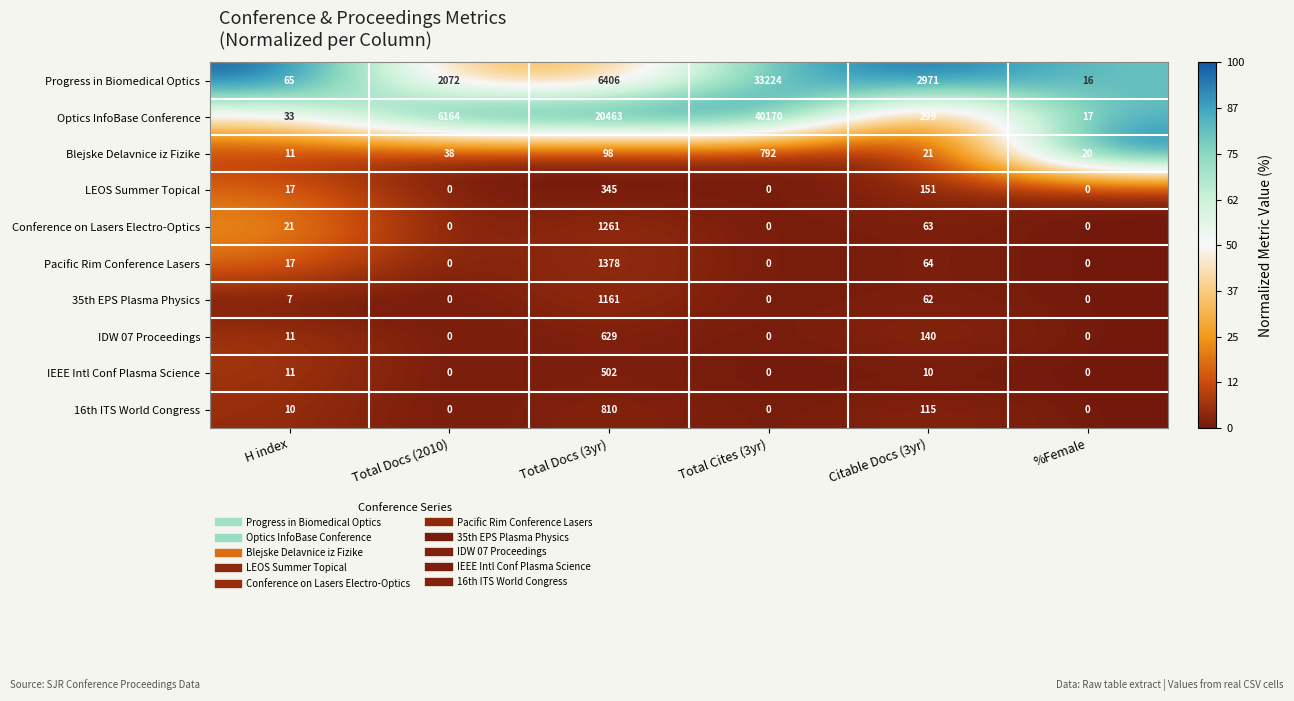

Rank the series at Total Docs (3yr) from highest to lowest value.

Optics InfoBase Conference, Progress in Biomedical Optics, Pacific Rim Conference Lasers, Conference on Lasers Electro-Optics, 35th EPS Plasma Physics, 16th ITS World Congress, IDW 07 Proceedings, IEEE Intl Conf Plasma Science, LEOS Summer Topical, Blejske Delavnice iz Fizike